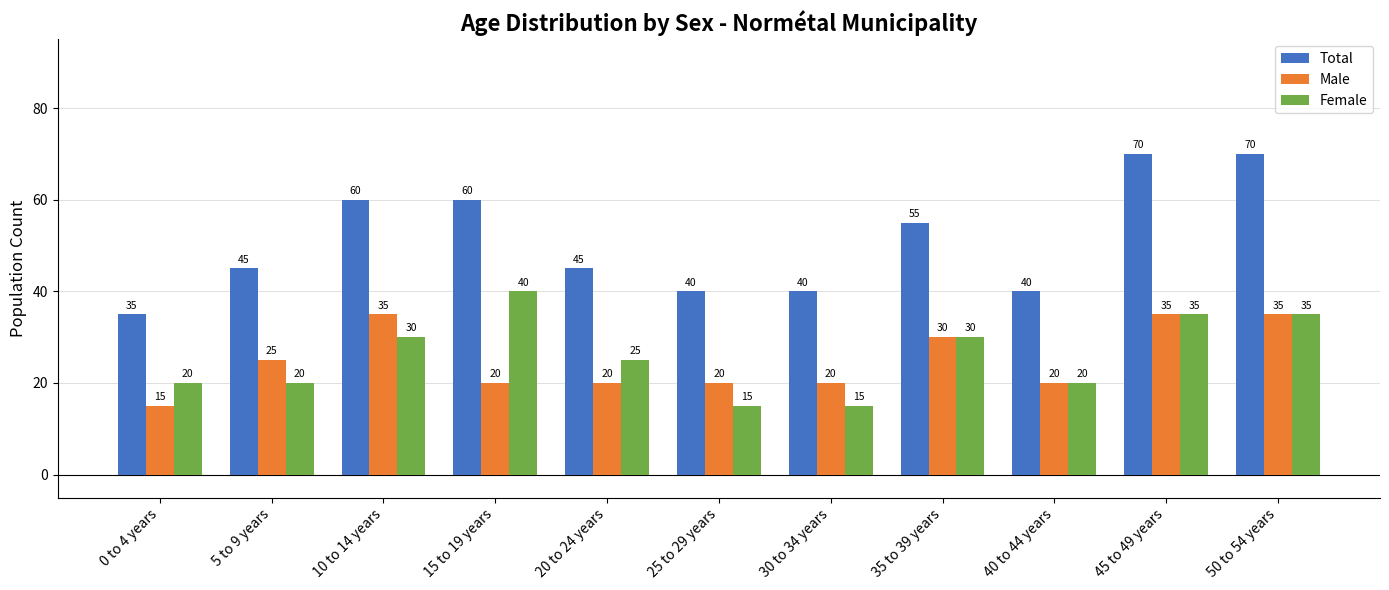

Reading left to right, what are all the values shown in this chart?

Total: 35	45	60	60	45	40	40	55	40	70	70
Male: 15	25	35	20	20	20	20	30	20	35	35
Female: 20	20	30	40	25	15	15	30	20	35	35